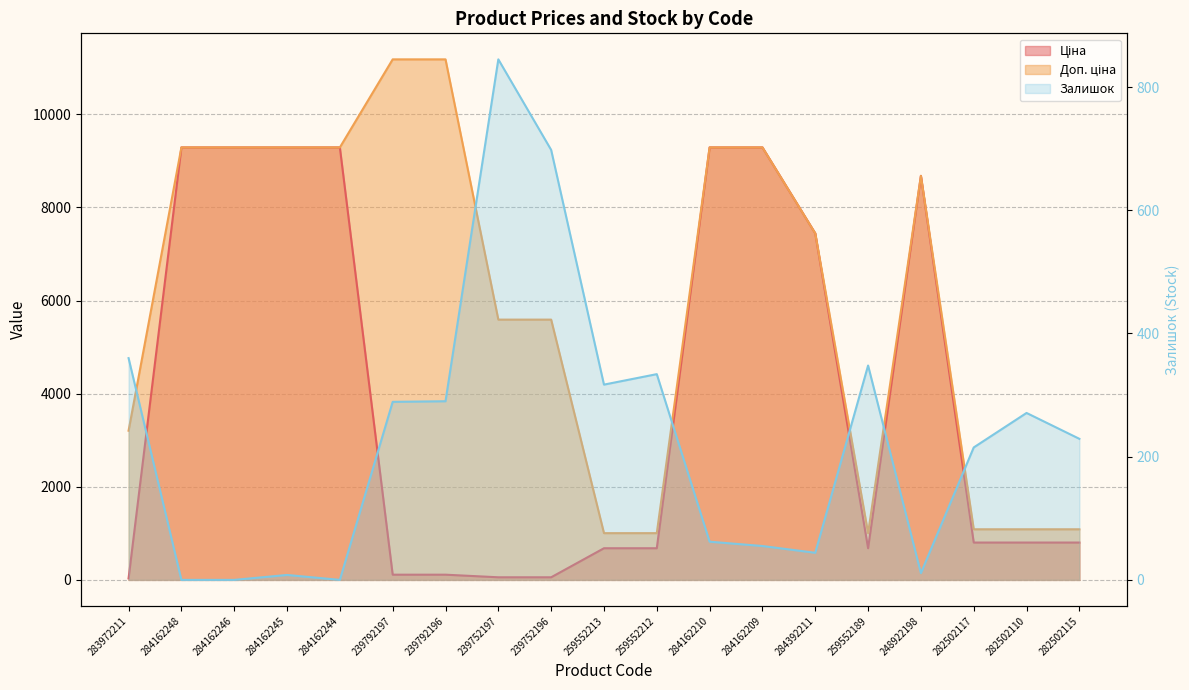

Does the chart display data point markers on the line(s)?

No